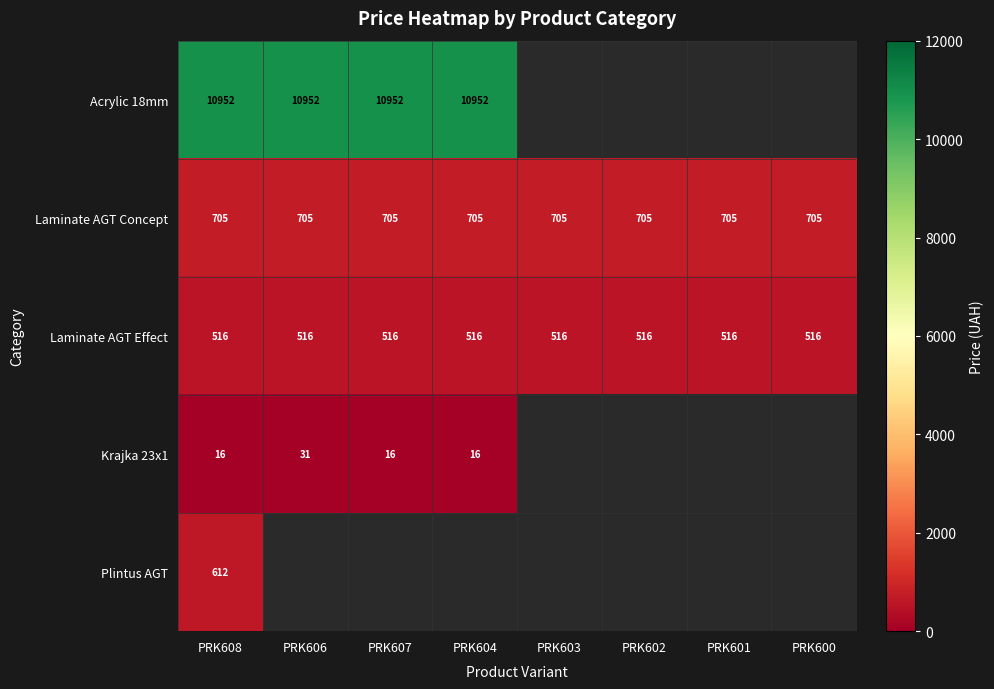

At which category is the sum across all series the highest?

PRK608